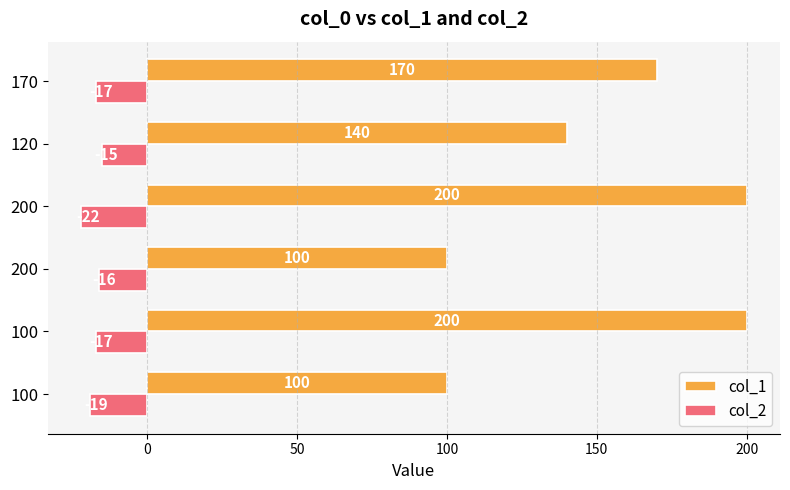

What is the smallest value displayed?

-22